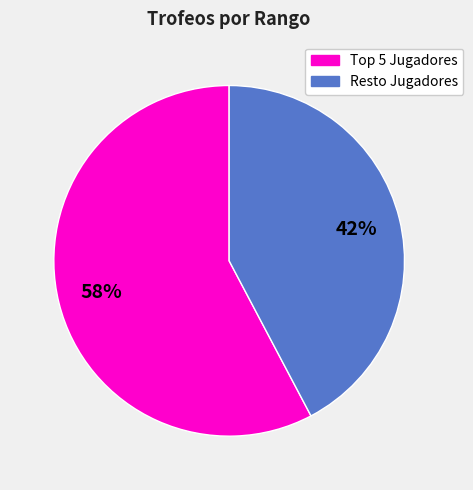

Is there any slice that represents more than half of the pie?

Yes